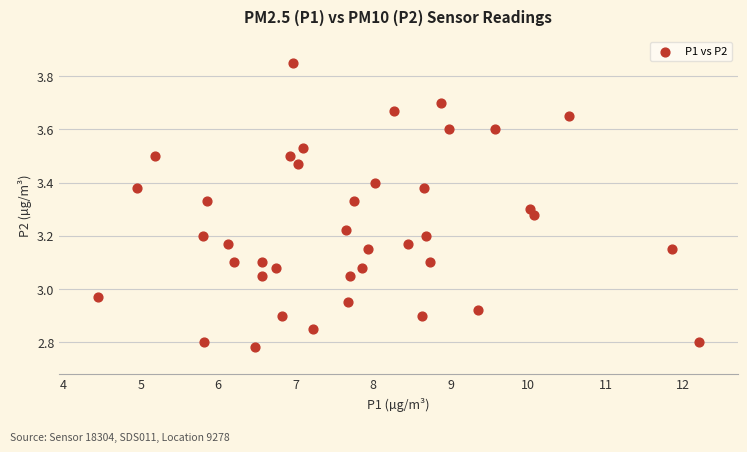

What is the range of X values (max minus min)?

7.7